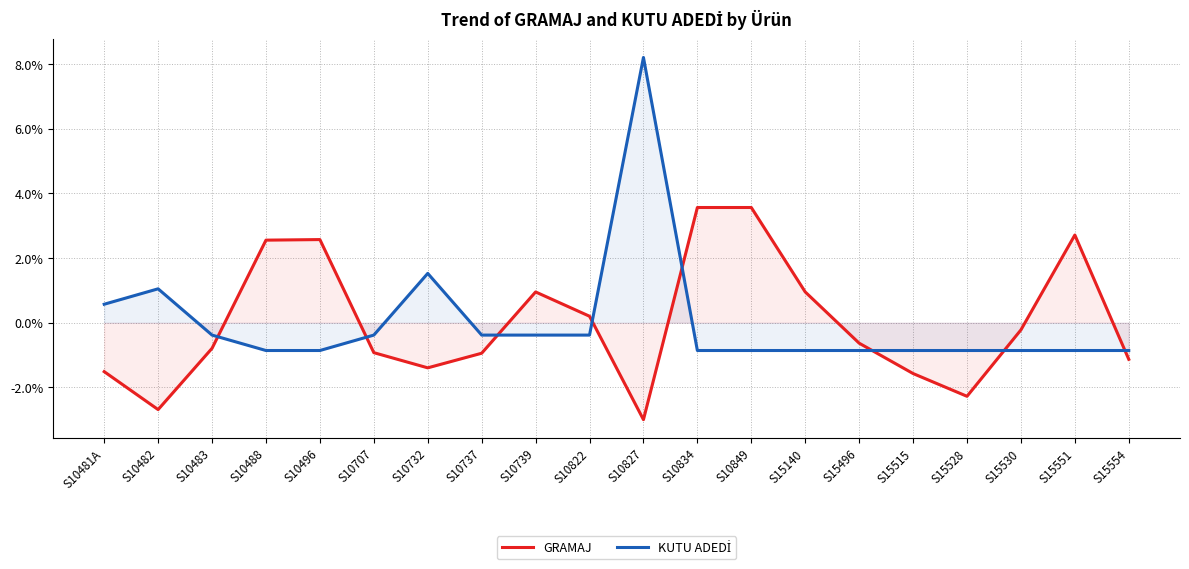

How many times do KUTU ADEDİ and GRAMAJ cross each other?

8